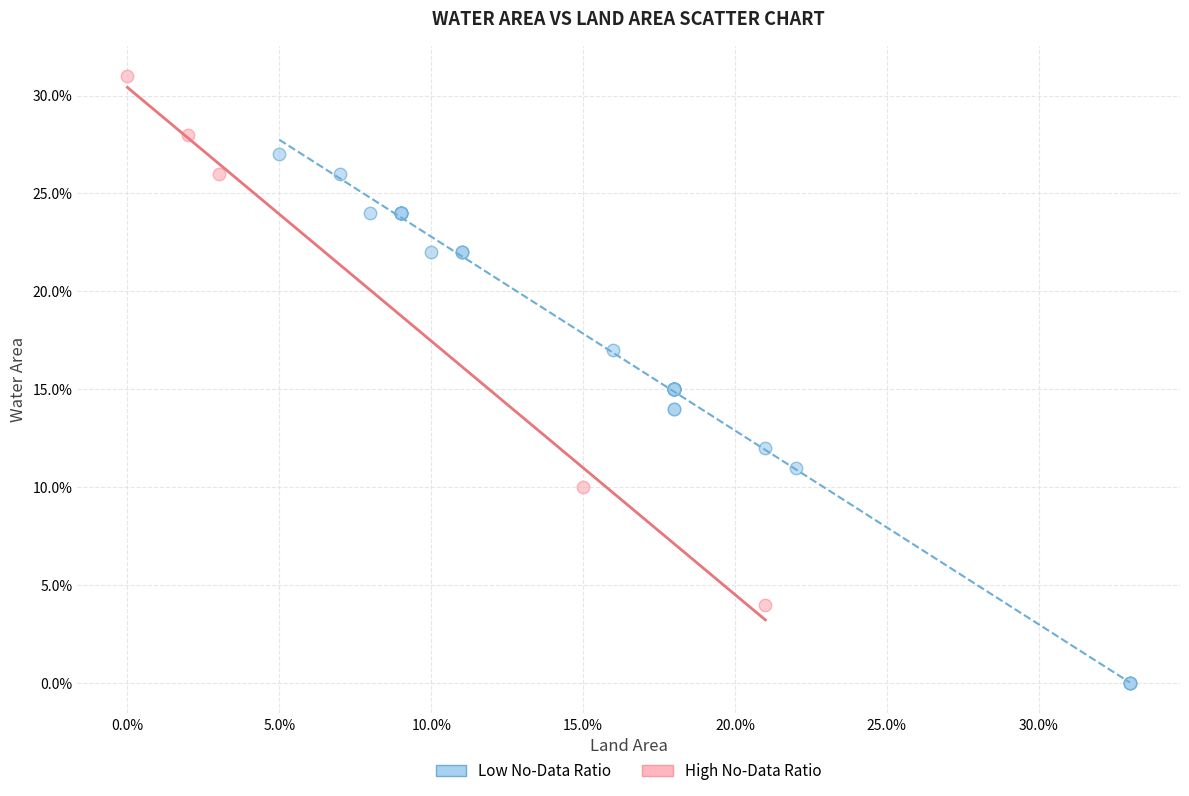

Which series contains the highest Y value?

High No-Data Ratio